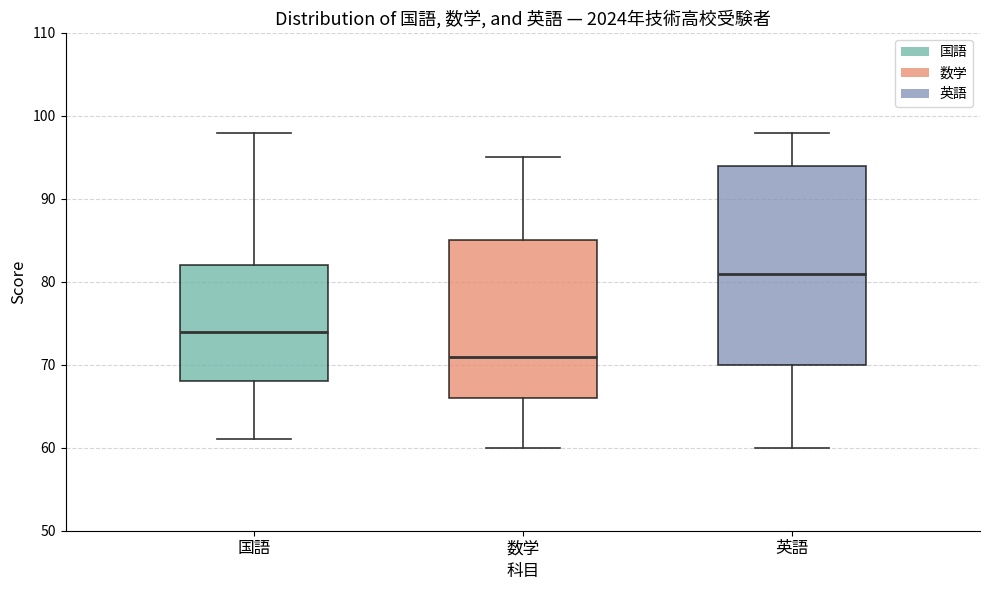

Comparing the boxes themselves (not the whiskers), which one is the tallest?

英語